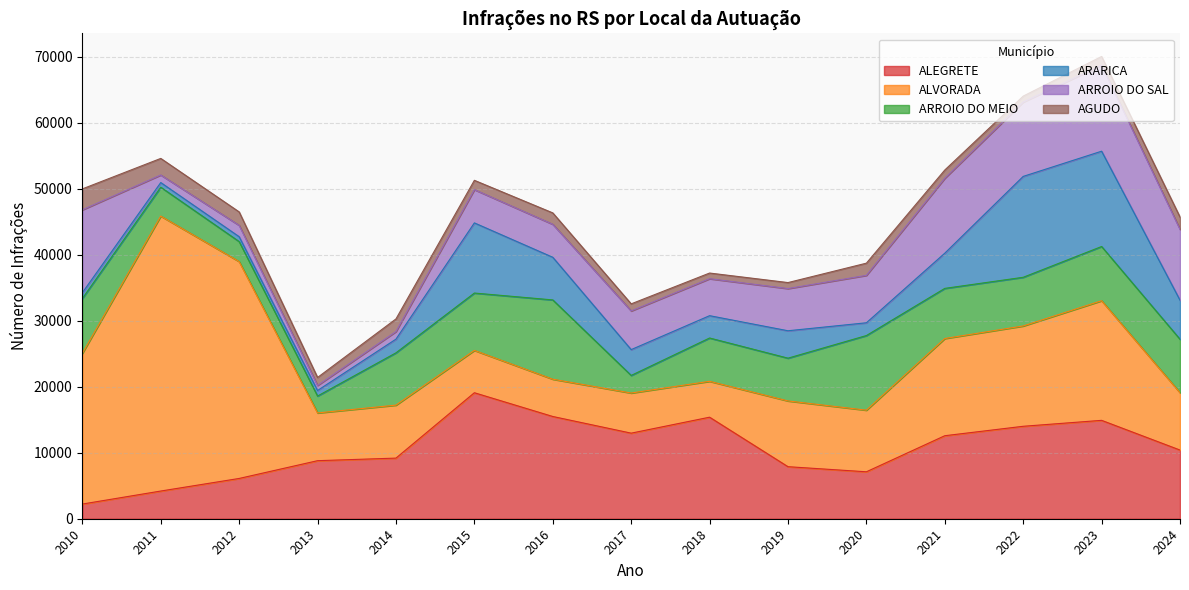

Does the chart display data point markers on the line(s)?

No